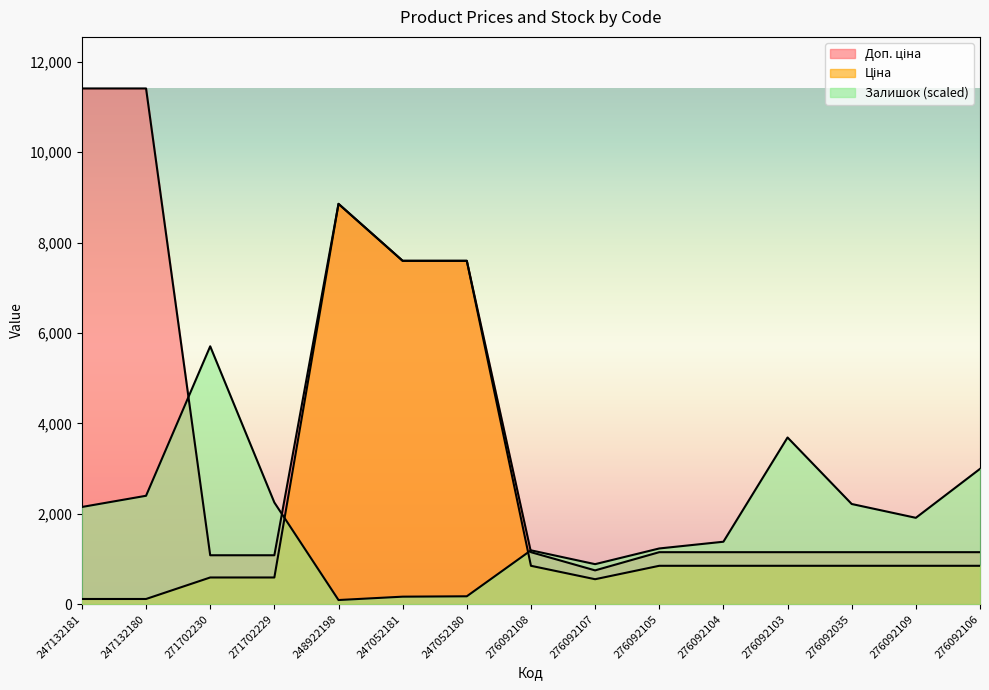

The Залишок series shows 3364.5 at 276092035. True or false?

False